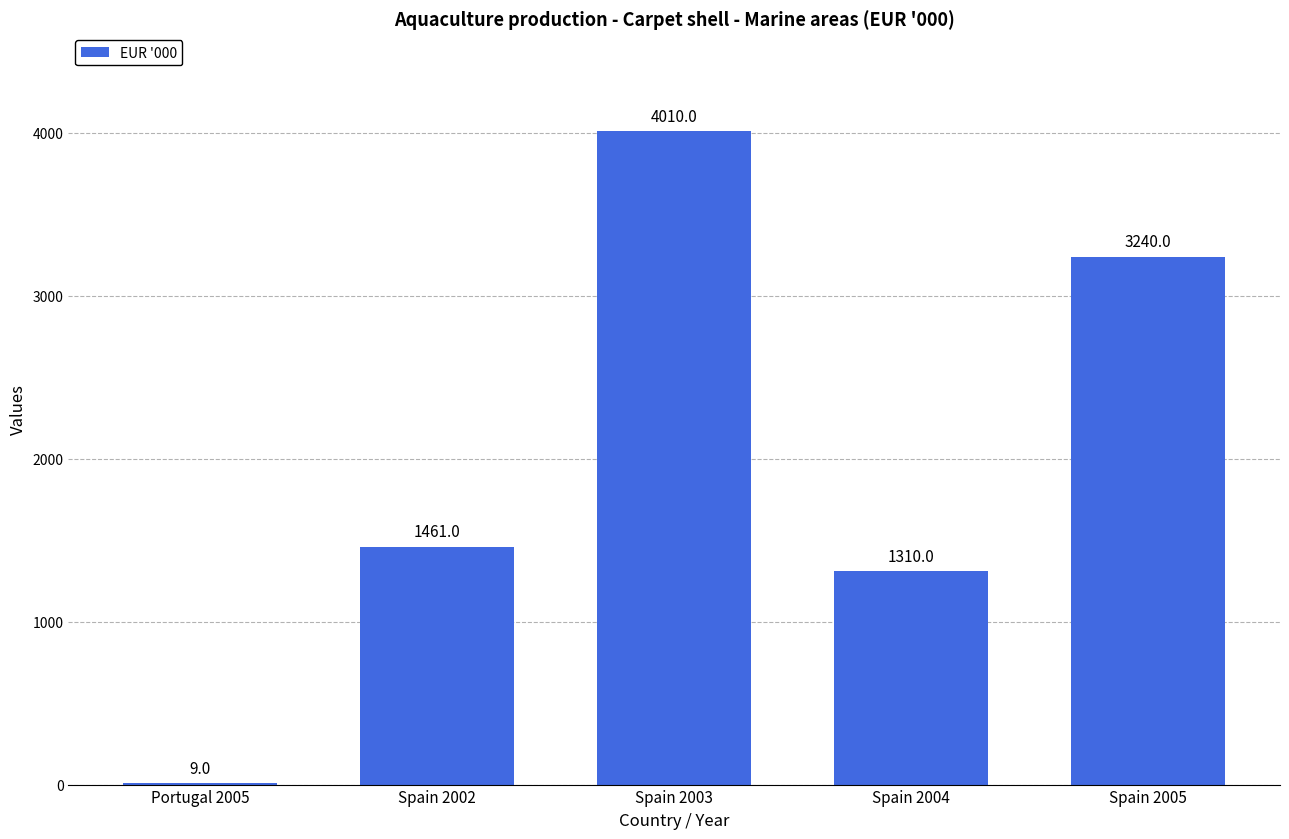

Is it true that the value at Portugal 2005 is 9?

True